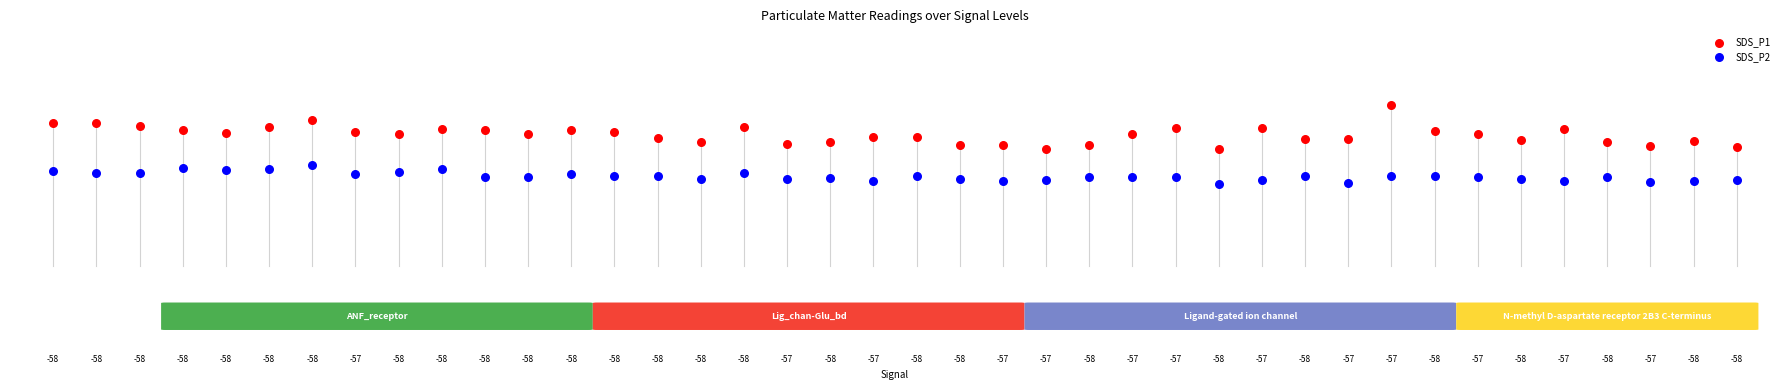

Which series reaches the maximum Y coordinate?

SDS_P1